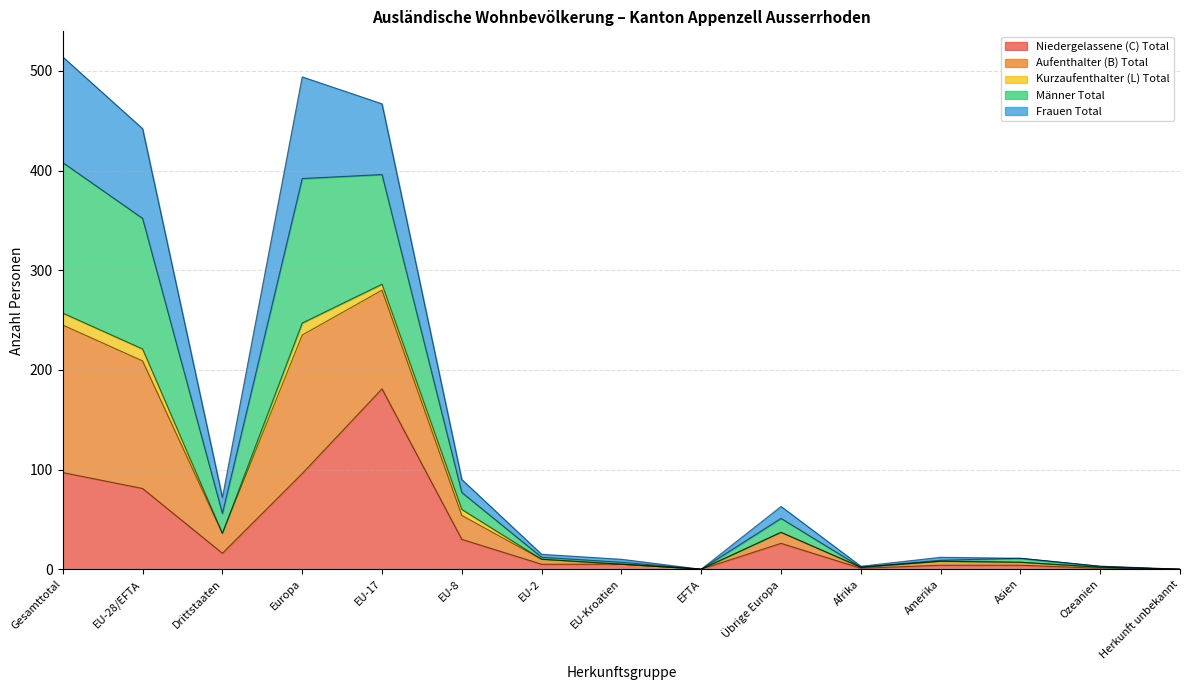

What is the highest value of the Niedergelassene (C) Total series?

181